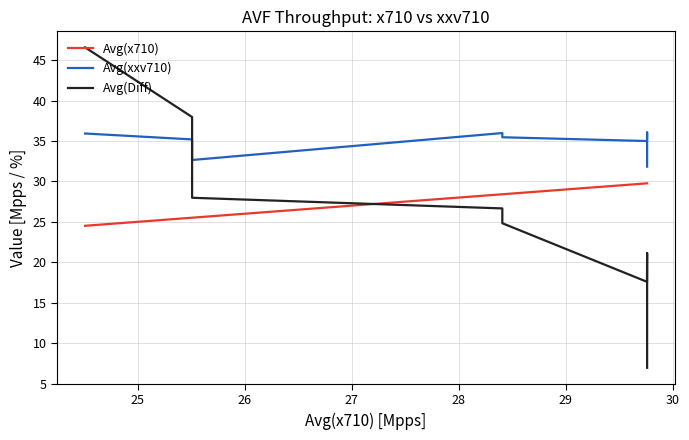

At how many categories does at least one series exceed 10?

11